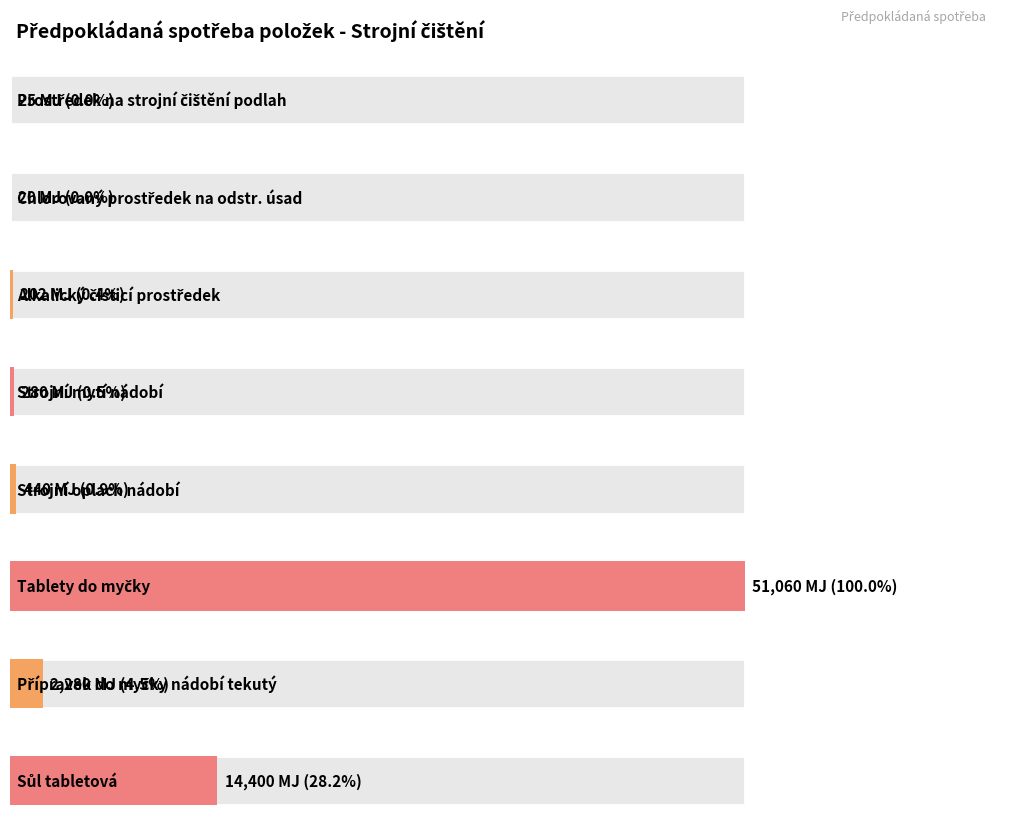

Are the bars grouped side by side (vs. stacked)?

No